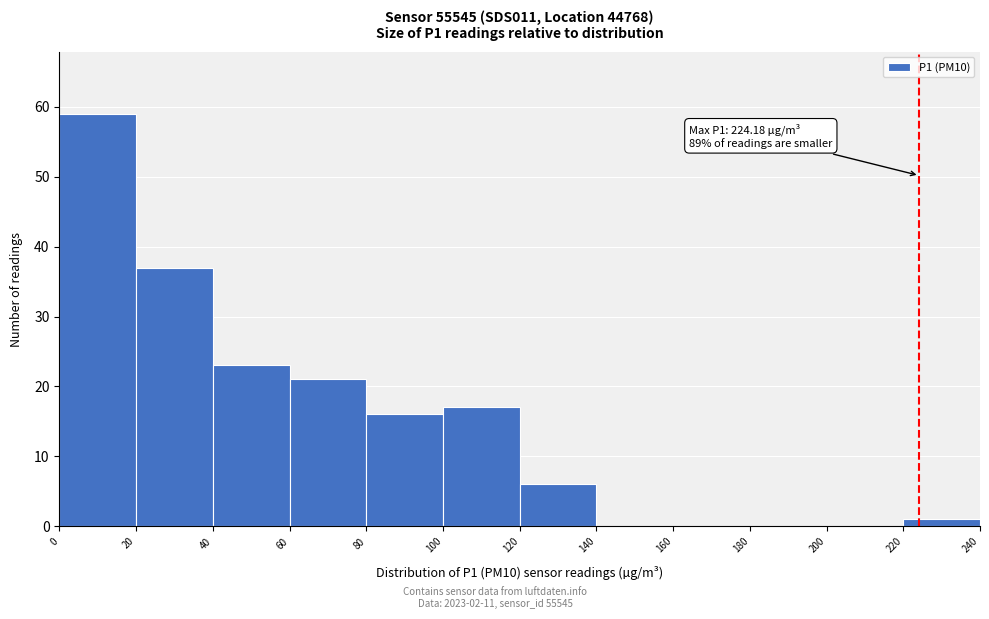

Which range on the x-axis has the tallest bar?

0 to 20